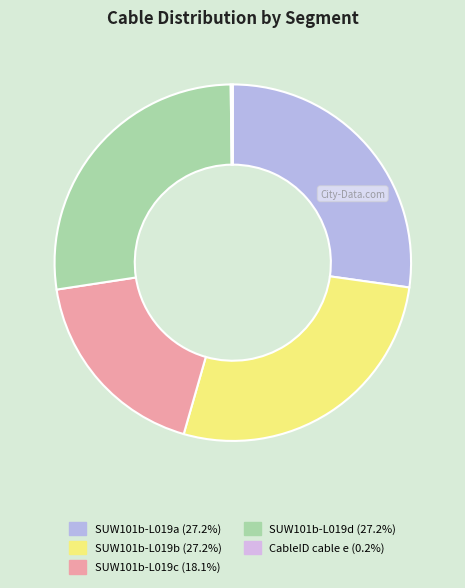

What percentage is NOT represented by SUW101b-L019c?

81.9%